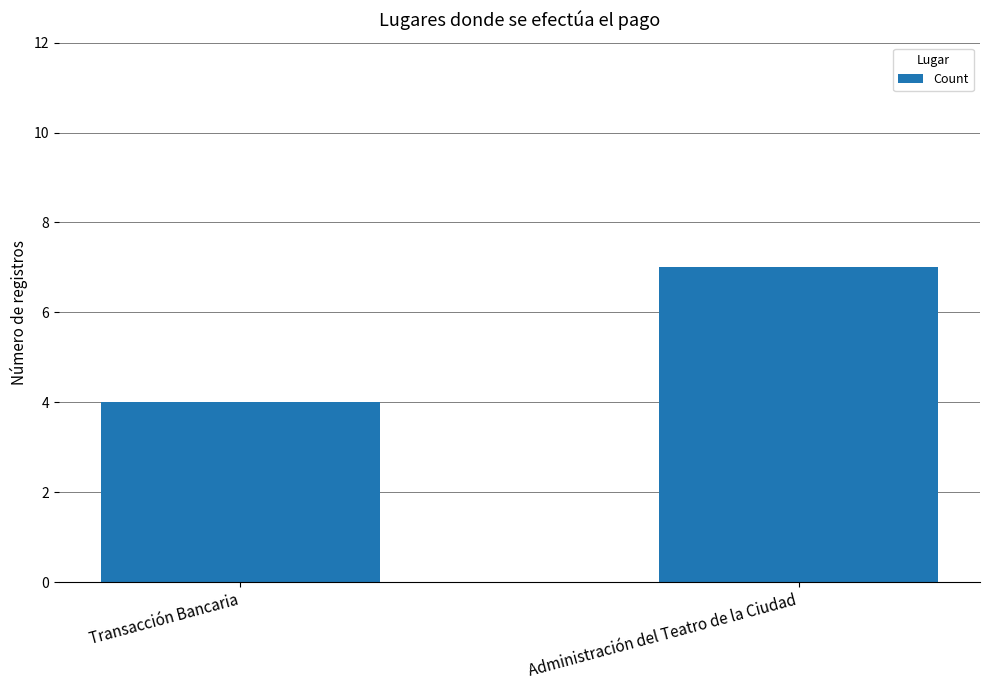

List the labels in order of value, largest first.

Administración del Teatro de la Ciudad, Transacción Bancaria